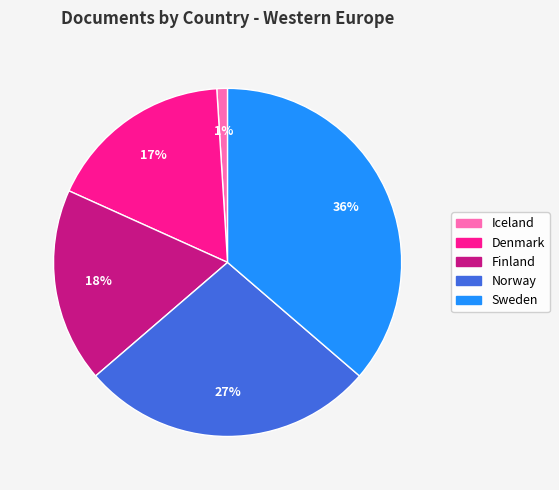

What is the ratio of the value at Iceland to the value at Finland?

0.1